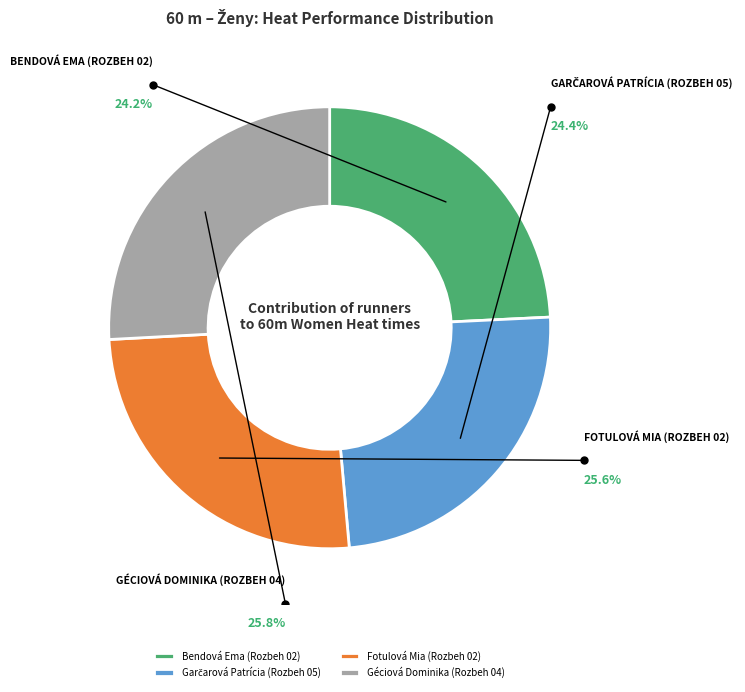

To the nearest percent, what is the average slice percentage?

25%